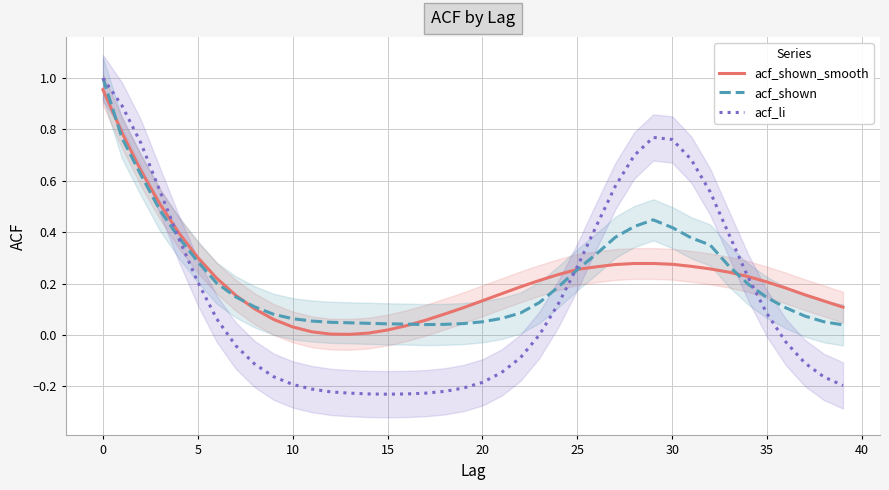

Is this an area chart (filled region under the line)?

No